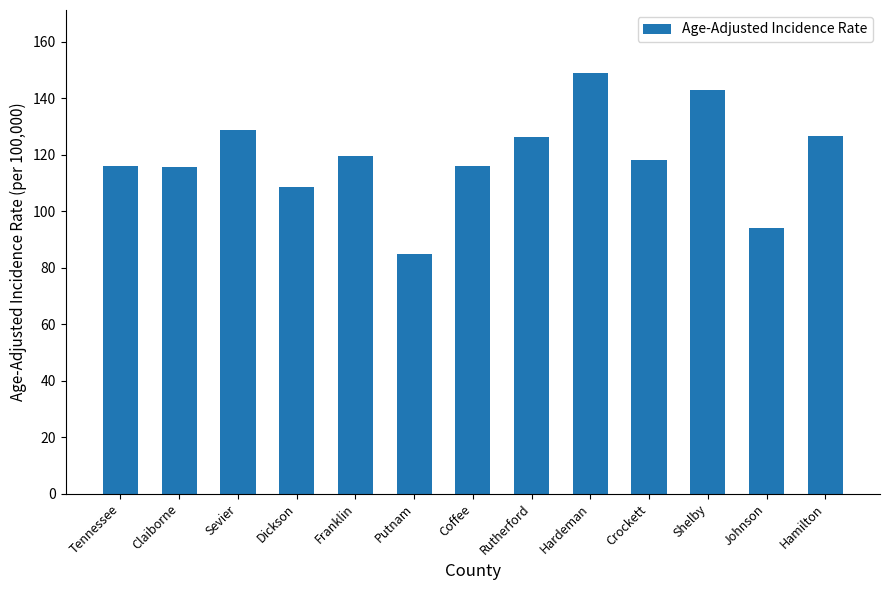

Does the chart contain any negative values?

No